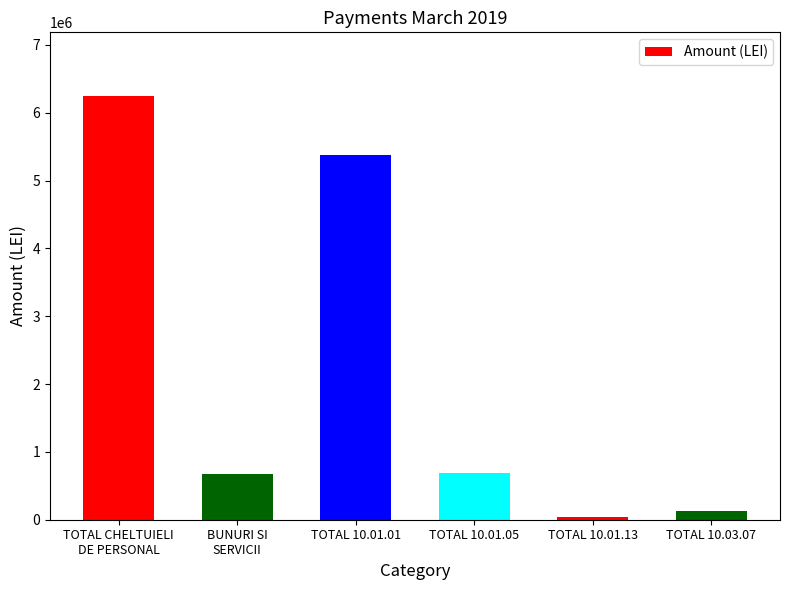

Where is the data nearest to the value 3143508?

TOTAL 10.01.01